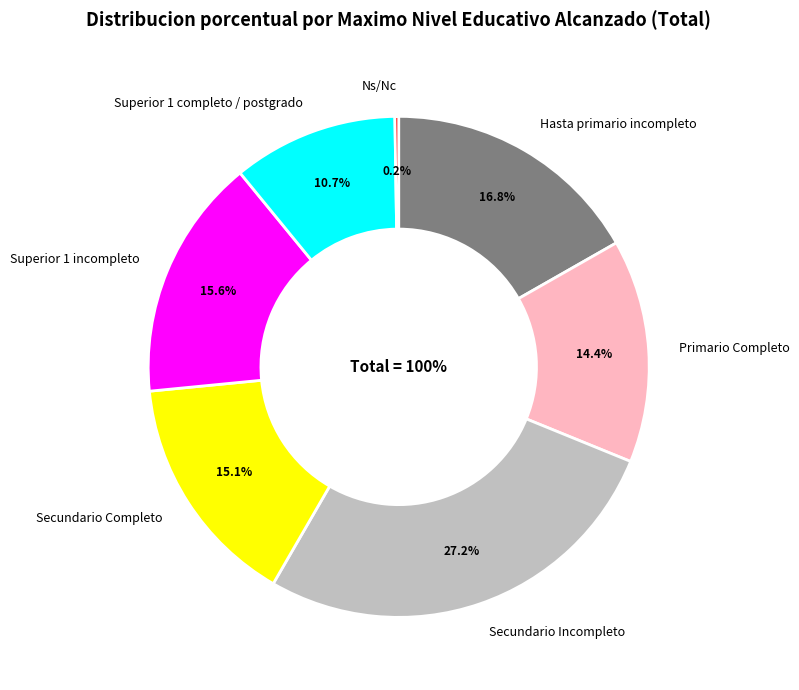

How many slices are in this pie chart?

7